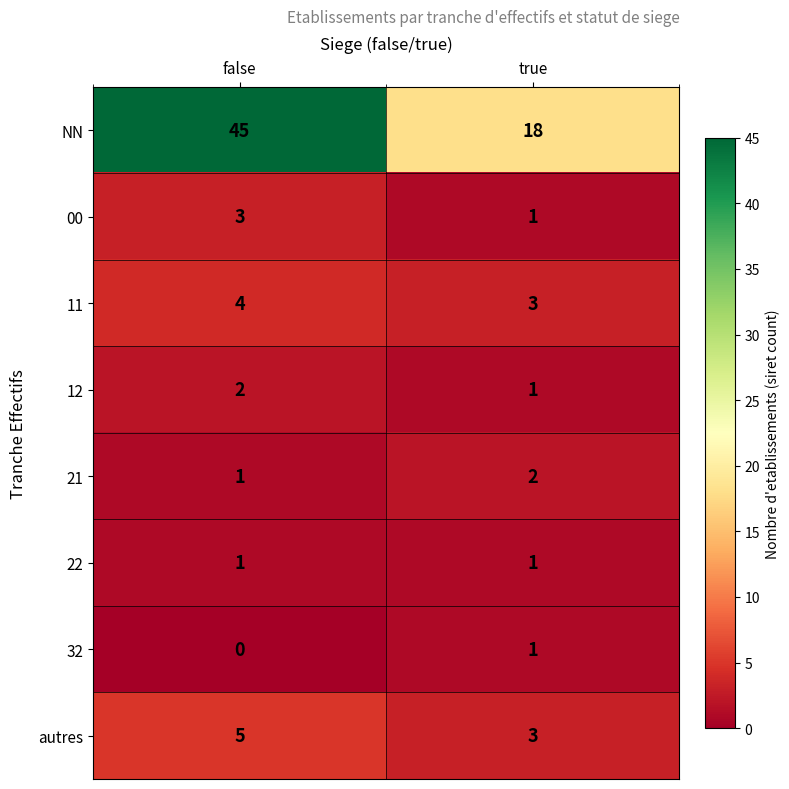

What is the approximate value of 11 at false?

4